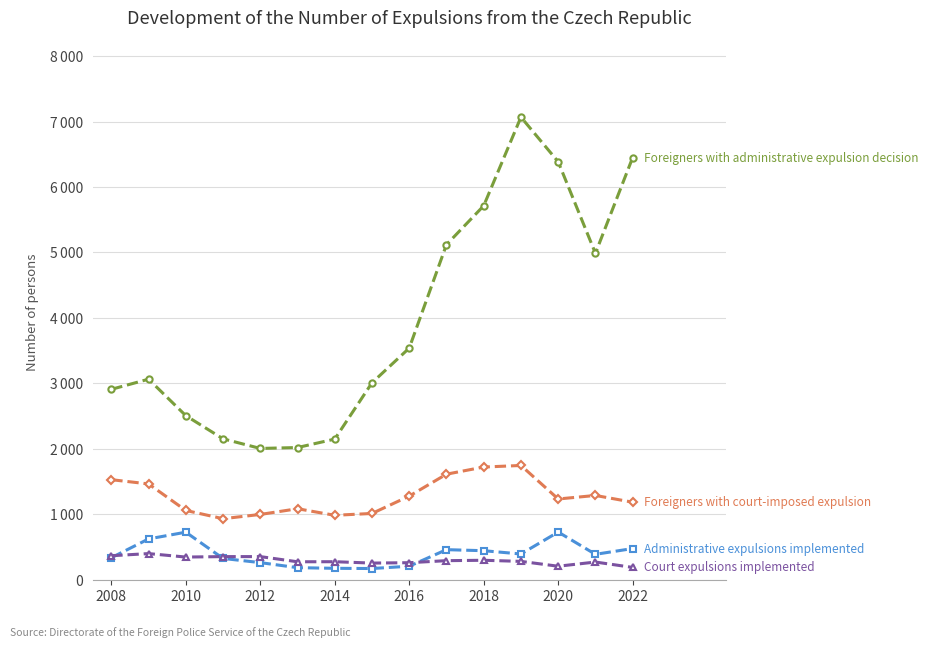

Does the chart have visible grid lines?

Yes